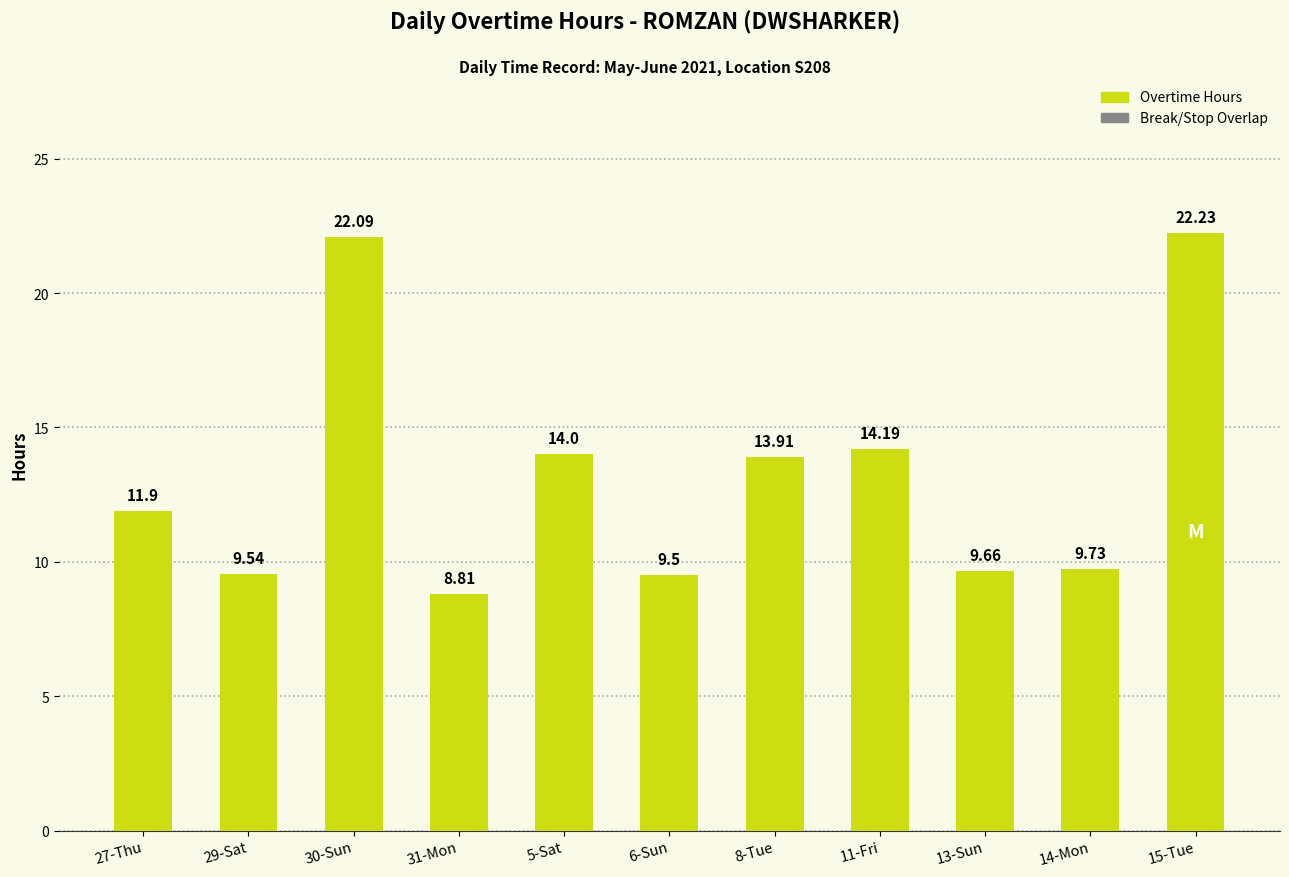

What is the difference between the values at 8-Tue and 27-Thu?

2.0